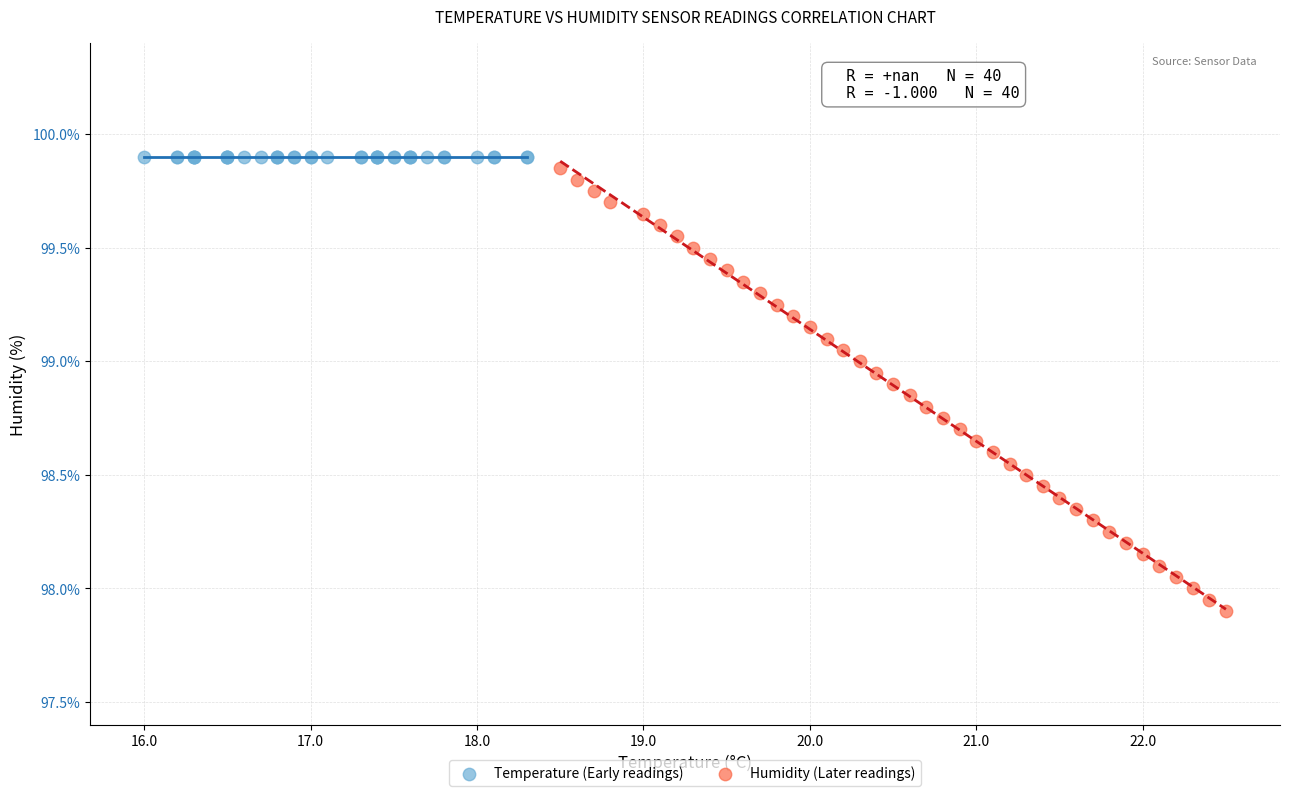

Which series reaches the maximum Y coordinate?

Temperature (Early readings)